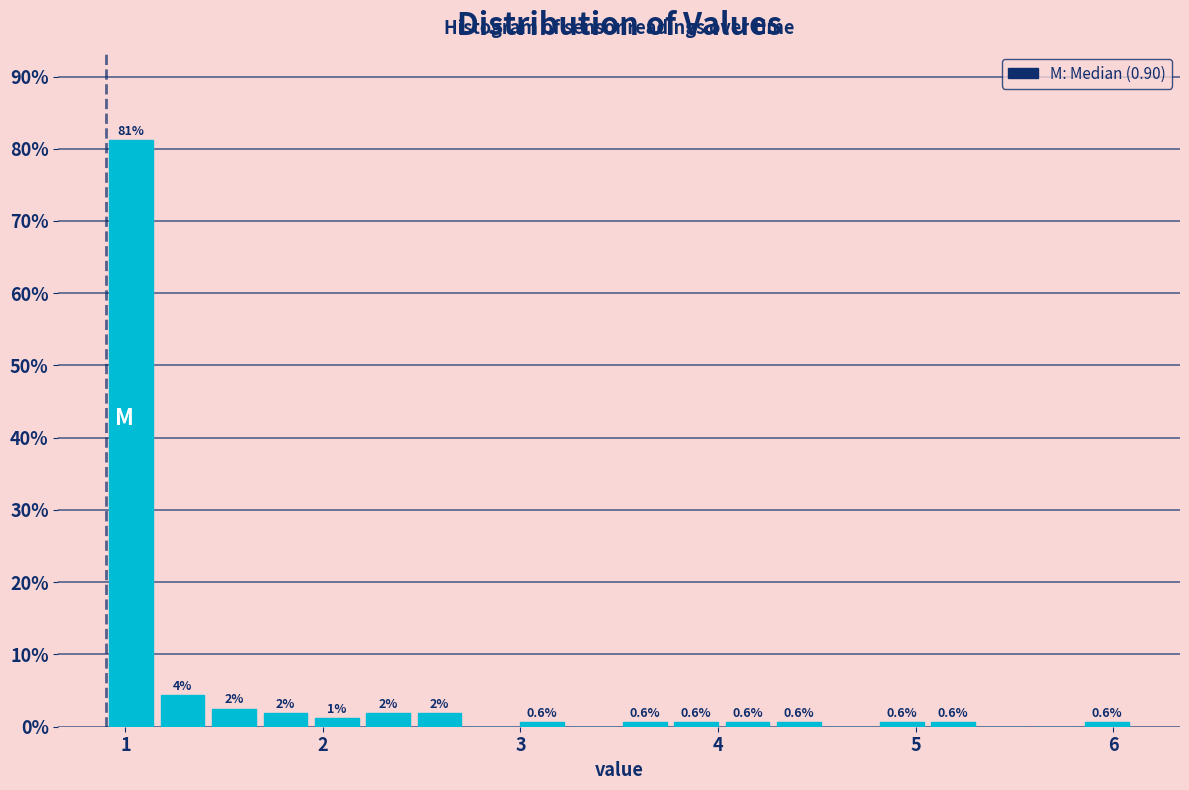

Around what value on the x-axis is the tallest bar? Give the approximate position of its centre, as read against the axis.

1.0